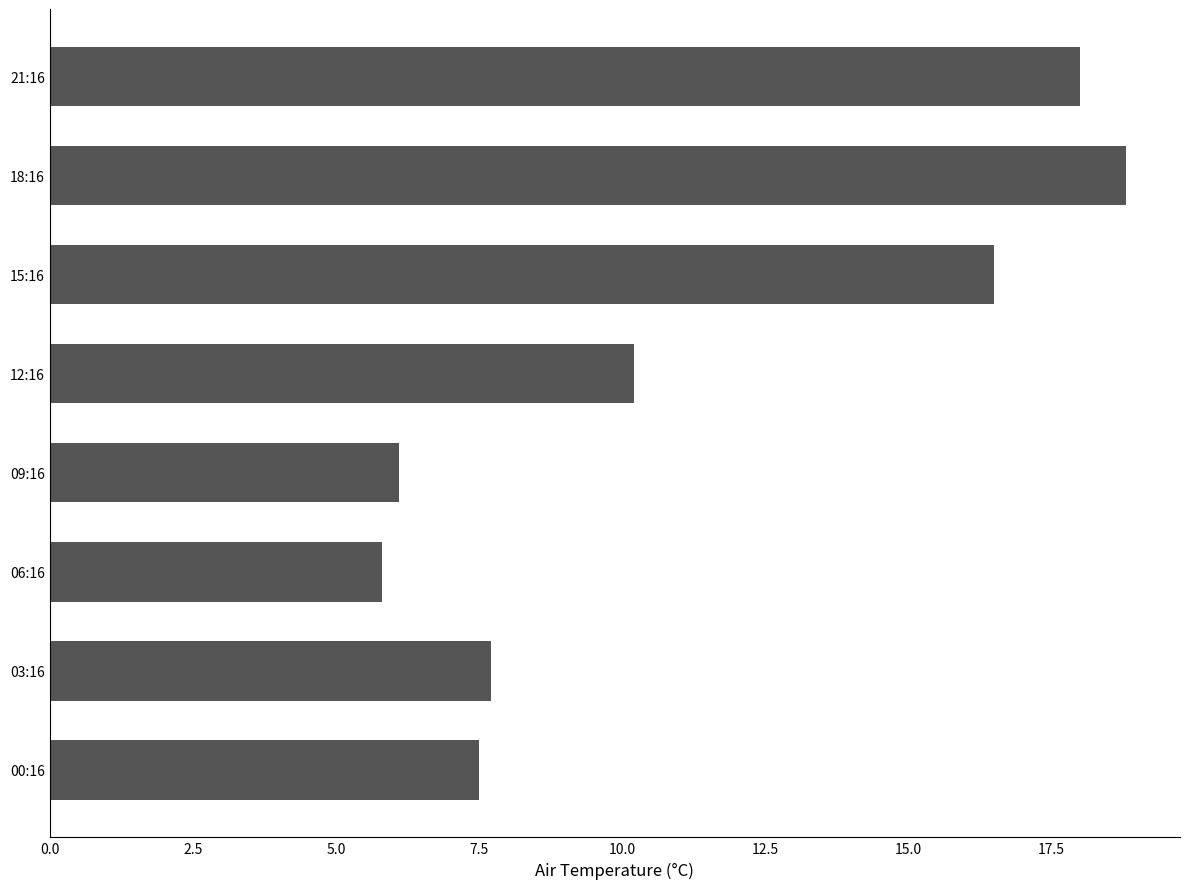

The chart shows a value of 5.8 at 06:16. True or false?

True